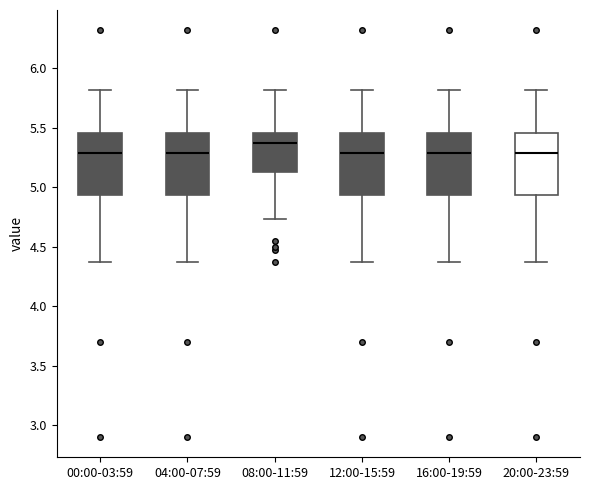

Which box's median line is the highest?

08:00-11:59